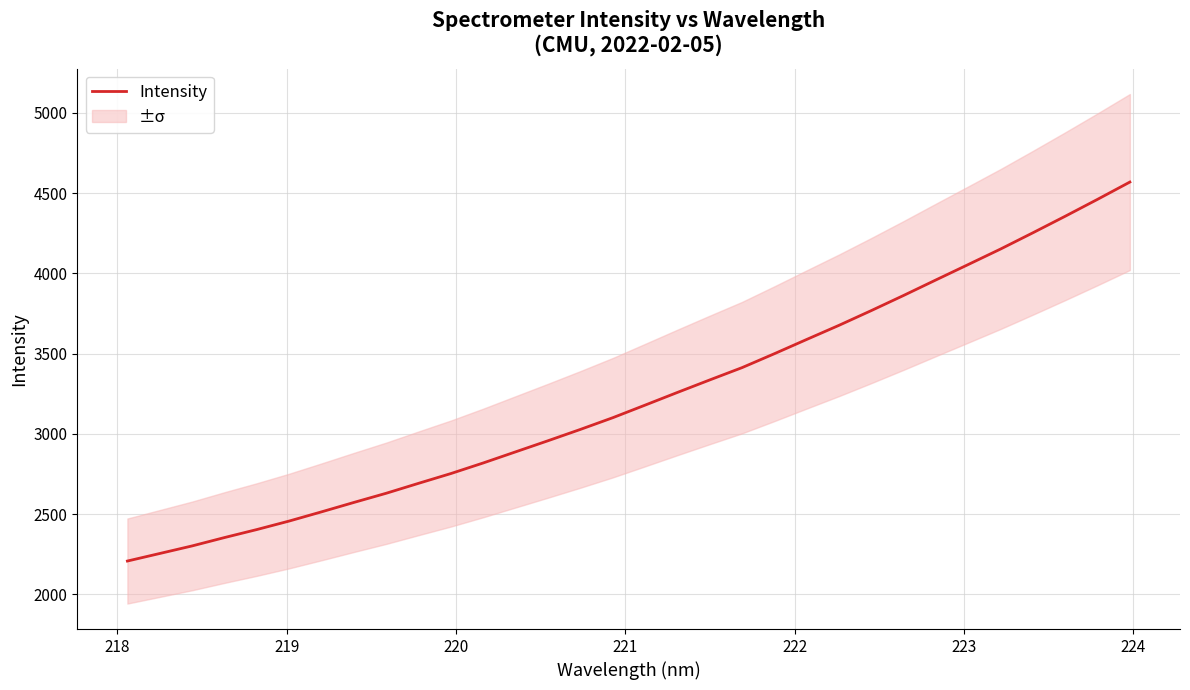

What is the lowest value of the Intensity series?

2207.5